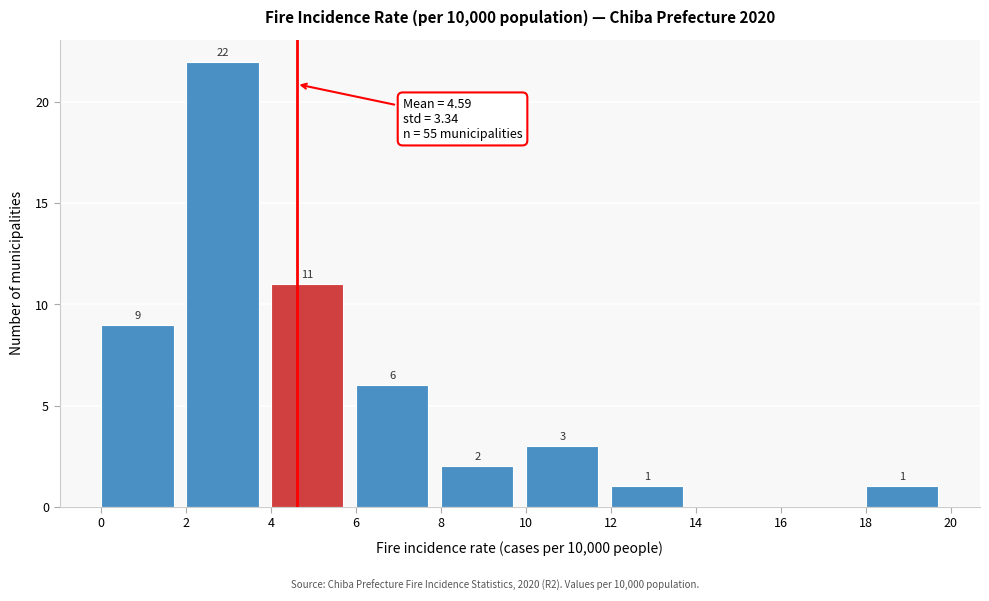

Over which range of the x-axis is the bar tallest?

2 to 4